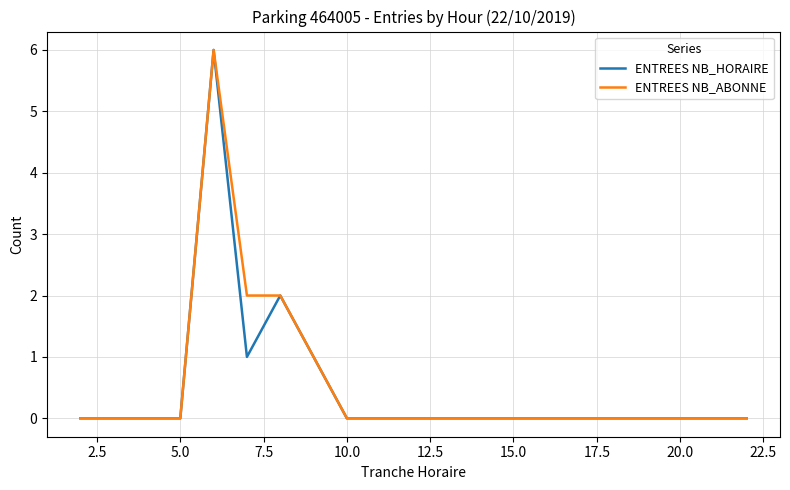

What is the highest value of the ENTREES NB_HORAIRE series?

6